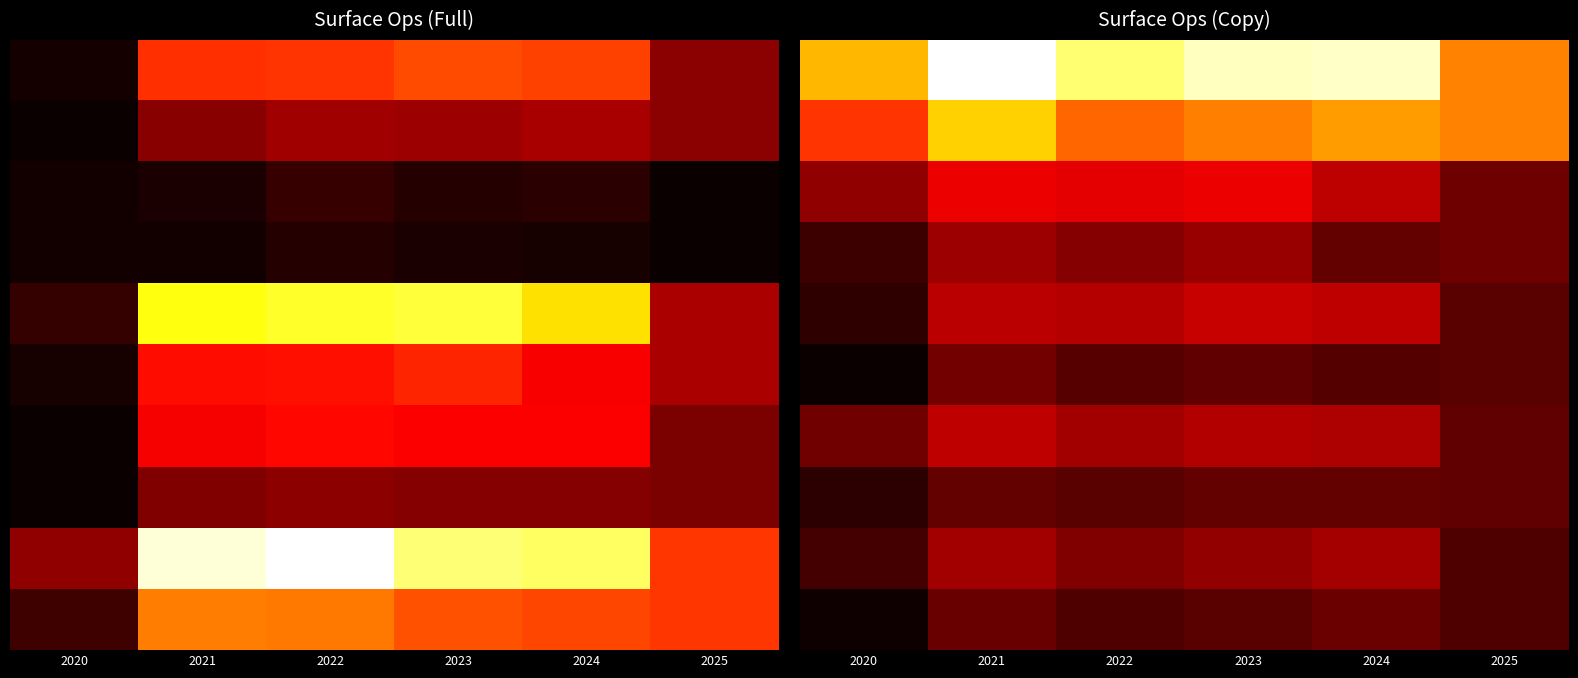

Between 2024 and 2020, which is larger?

2024